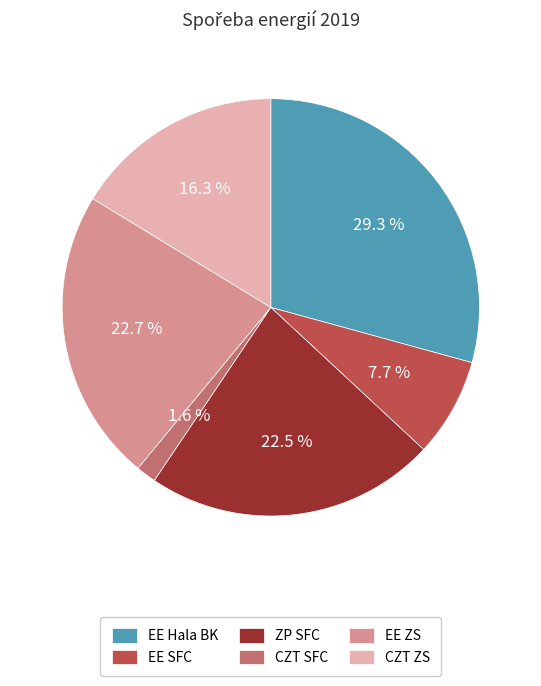

True or false: EE SFC accounts for 16% of the total.

False